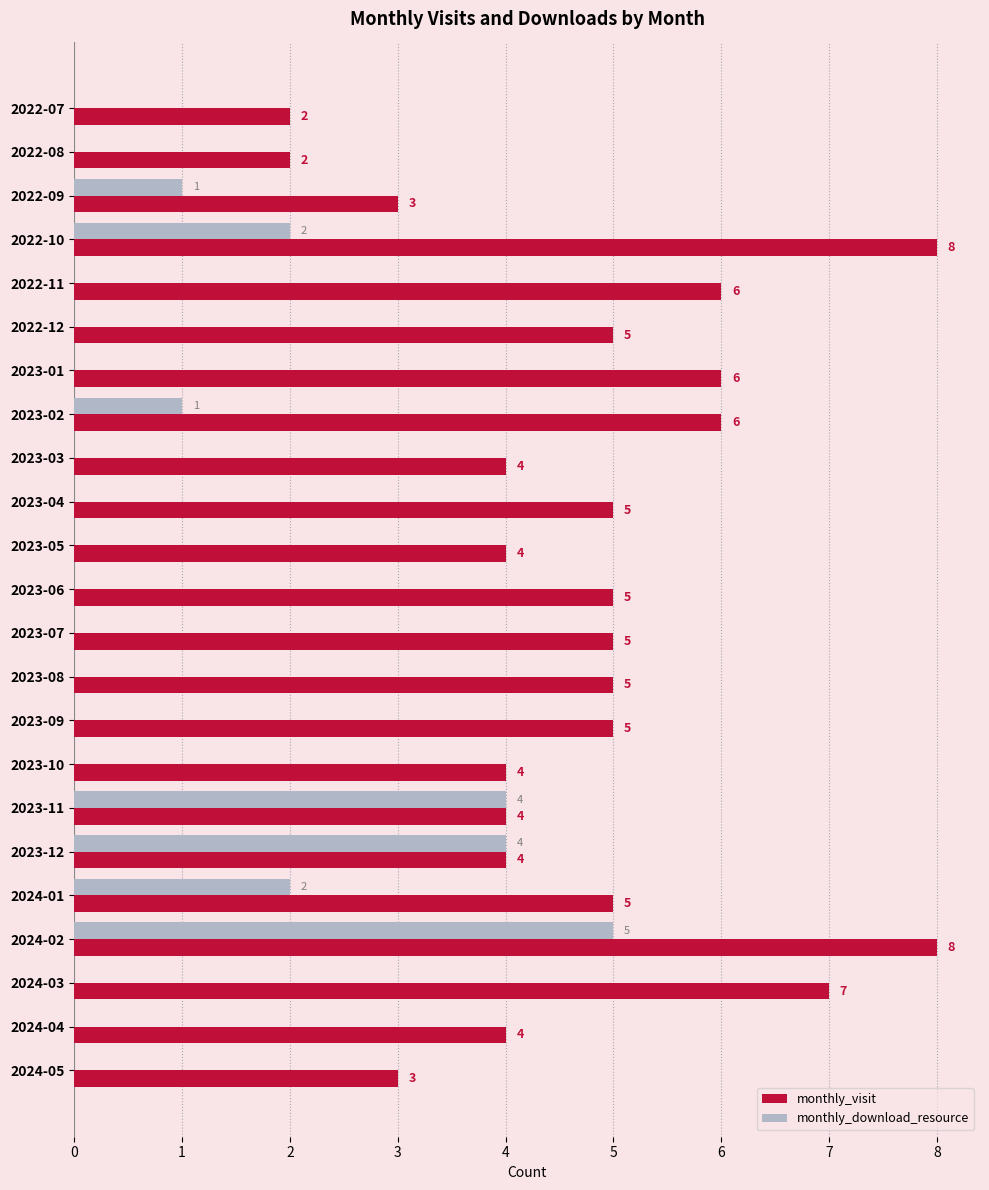

What is the approximate value of monthly_visit at 2022-09?

3